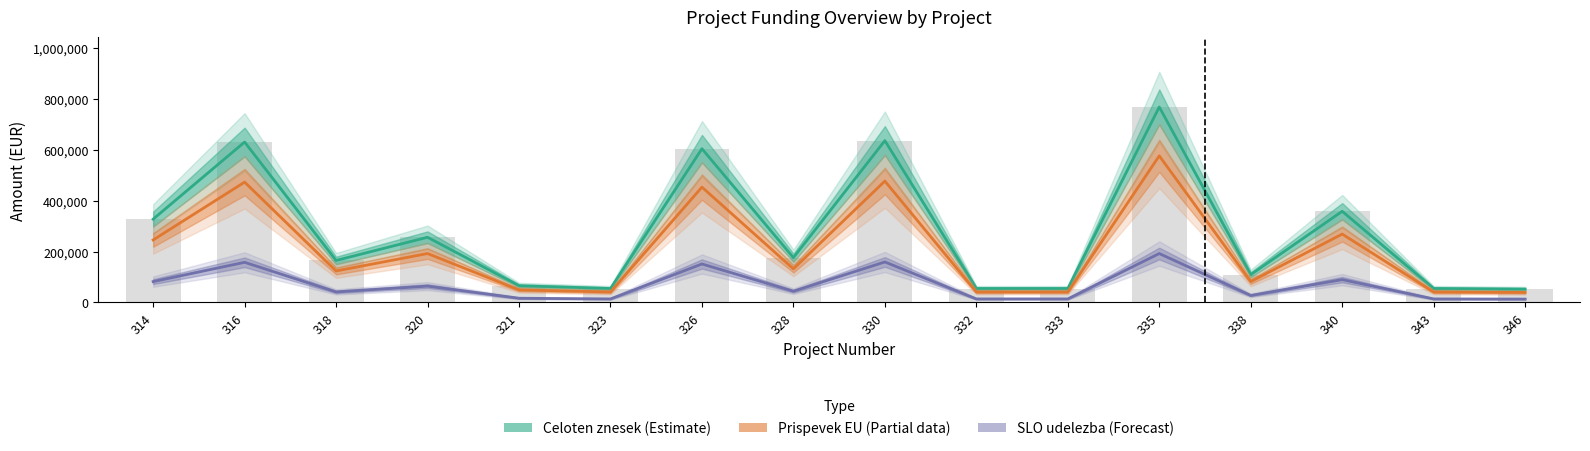

Is the value of Prispevek EU (Partial) at 332 greater than the value of Celoten znesek (Estimate) at 316?

No